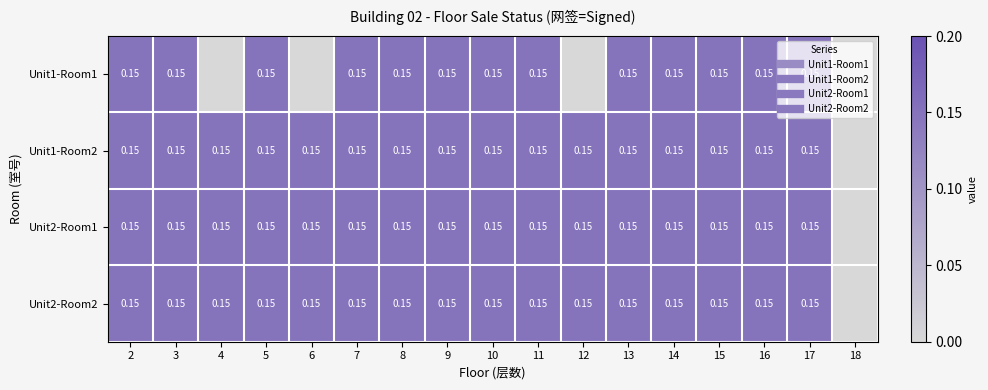

Which series has the widest spread of values?

Unit1-Room1